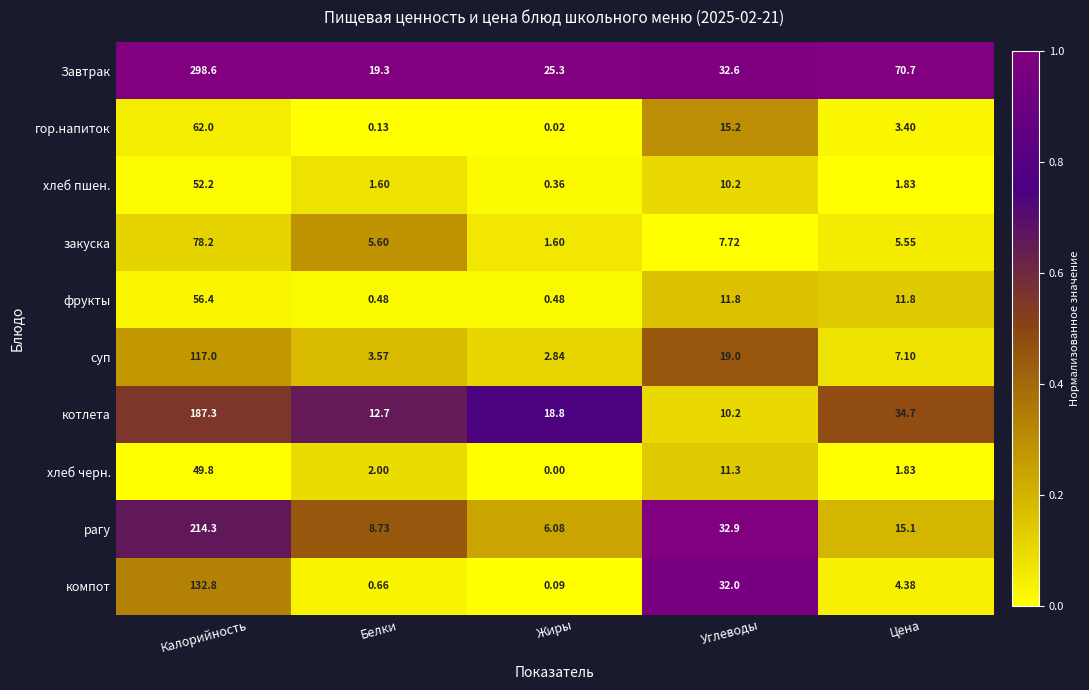

Is the value of рагу at Жиры greater than the value of гор.напиток at Калорийность?

No